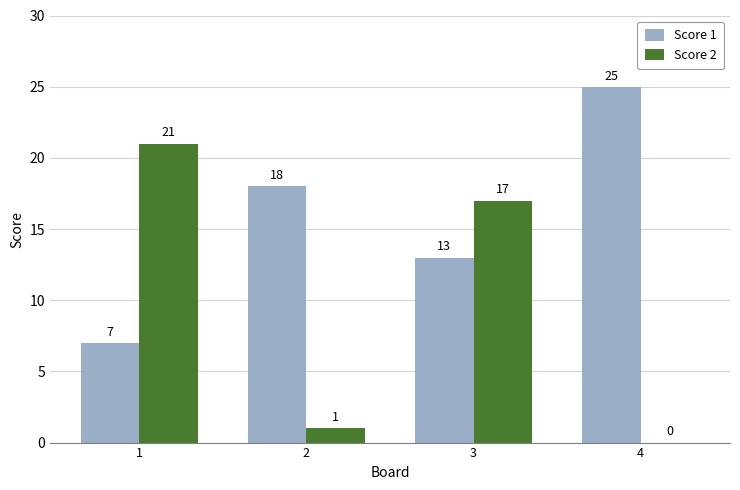

Which series has the largest total across all categories?

Score 1